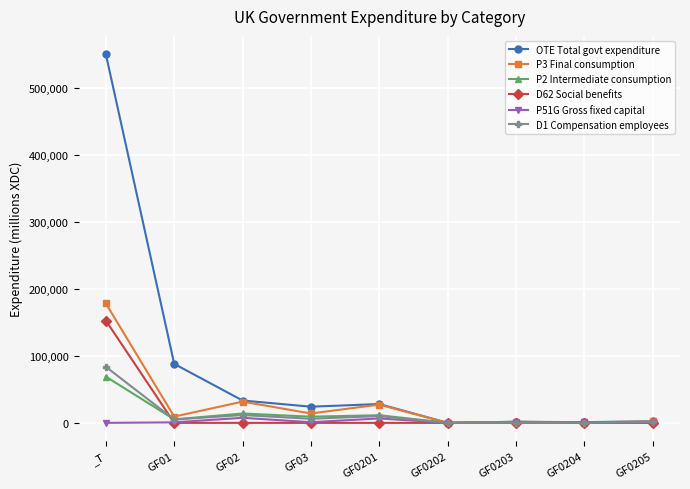

Read the P3 Final consumption value at GF0202, to the nearest 10.

40